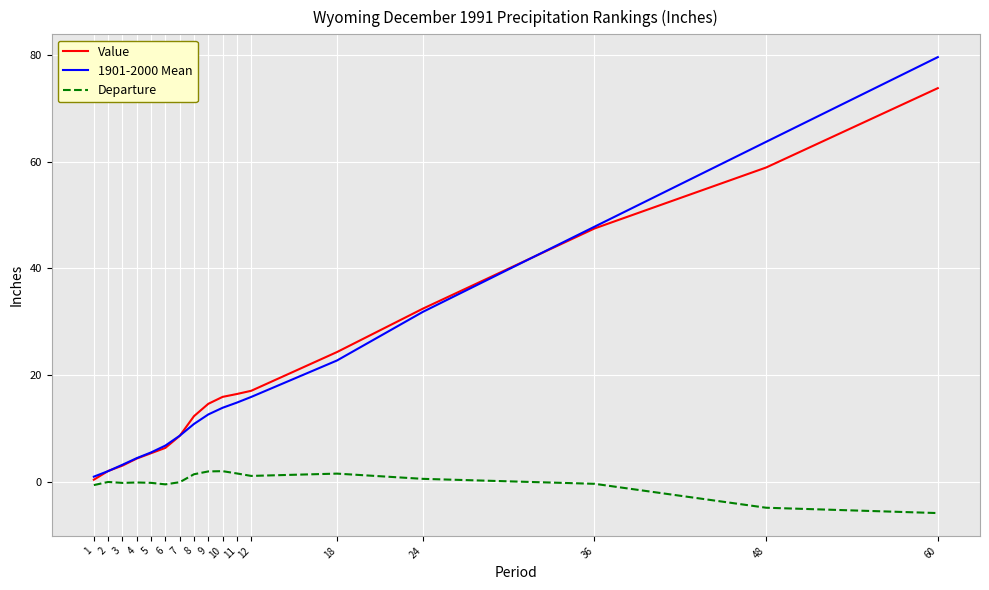

Is the value of Departure at 60 greater than the value of 1901-2000 Mean at 7?

No